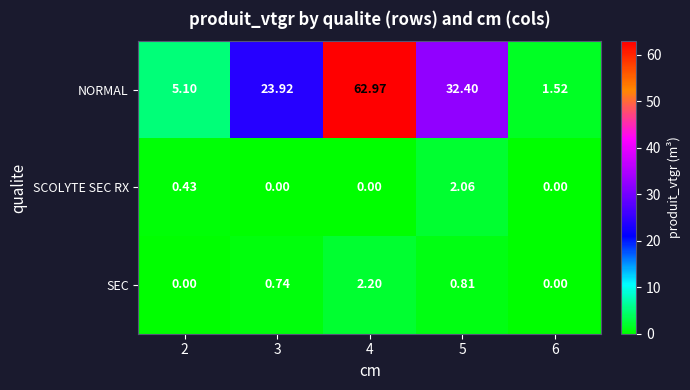

Which series has the widest spread of values?

NORMAL